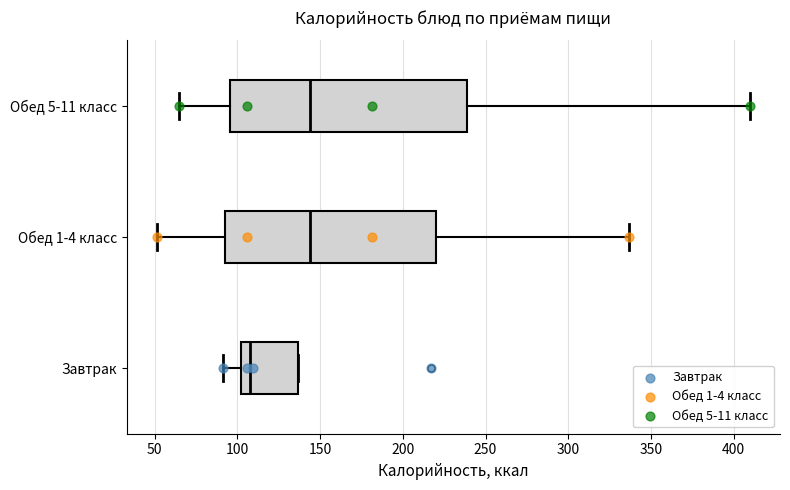

Reading bottom to top, read every box against the x-axis: the position of its median line, the range the box covers, and the ends of its whiskers. The values are not printed on the chart, so give them approximately, as read against the axis.

Завтрак: median 110, box 100 to 135, whiskers 90 to 135
Обед 1-4 класс: median 145, box 90 to 220, whiskers 50 to 335
Обед 5-11 класс: median 145, box 95 to 240, whiskers 65 to 410